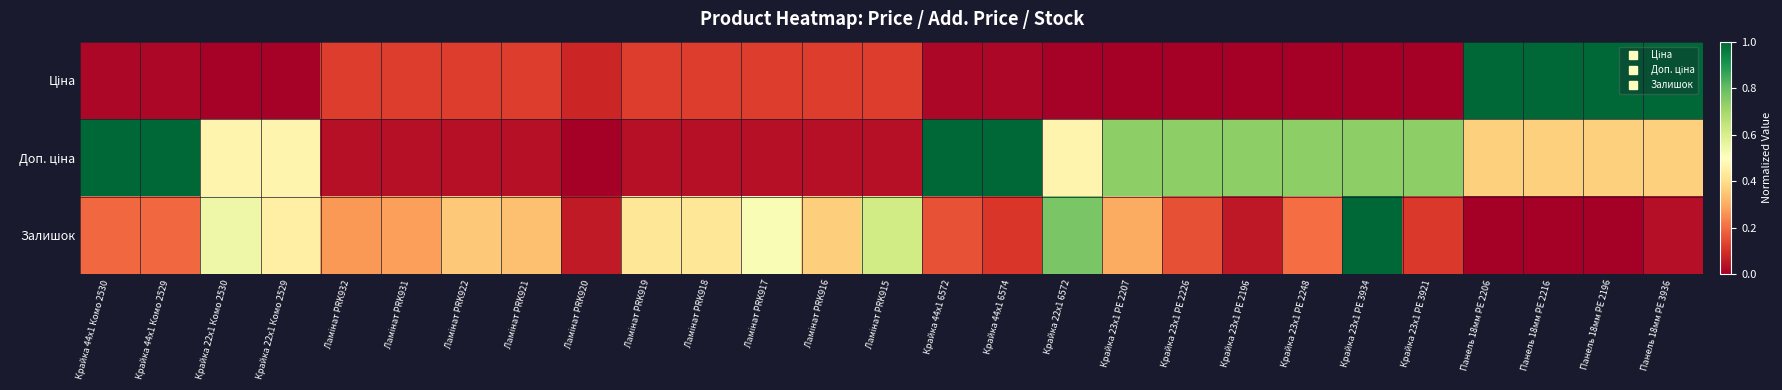

What is the greatest value displayed?

1.0